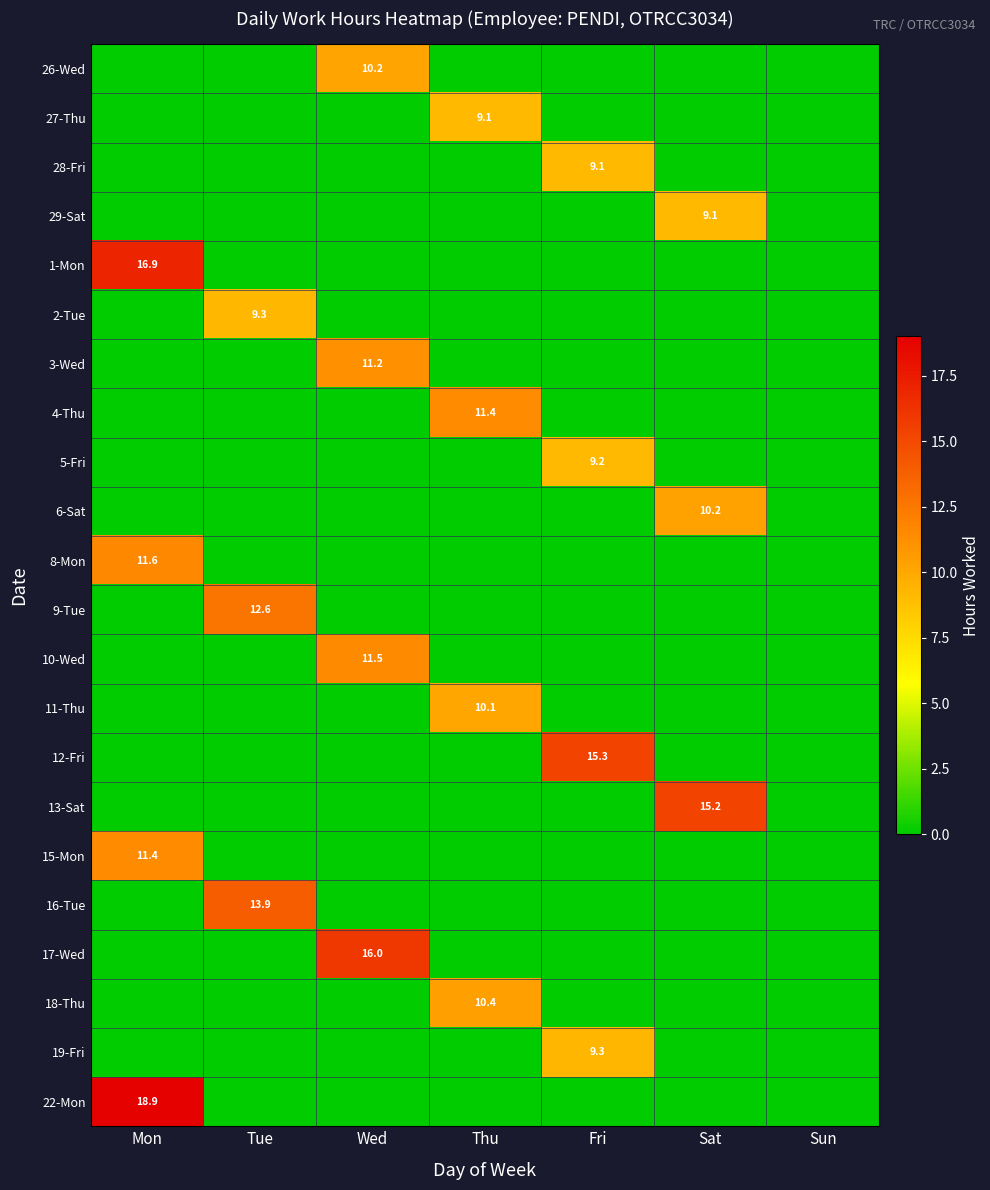

Is it true that 28-Fri equals 9.1 at Fri?

True